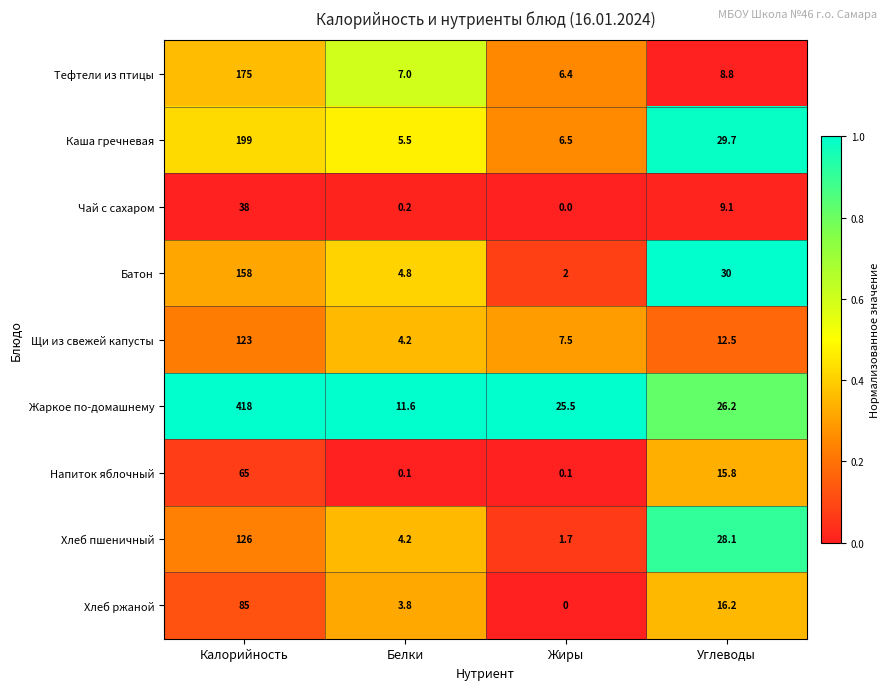

At which category is the sum across all series the highest?

Калорийность